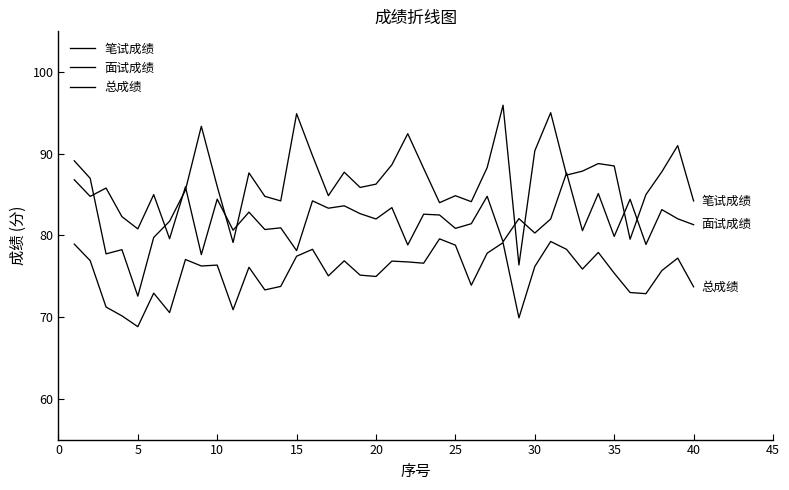

Which series has the largest total across all categories?

笔试成绩